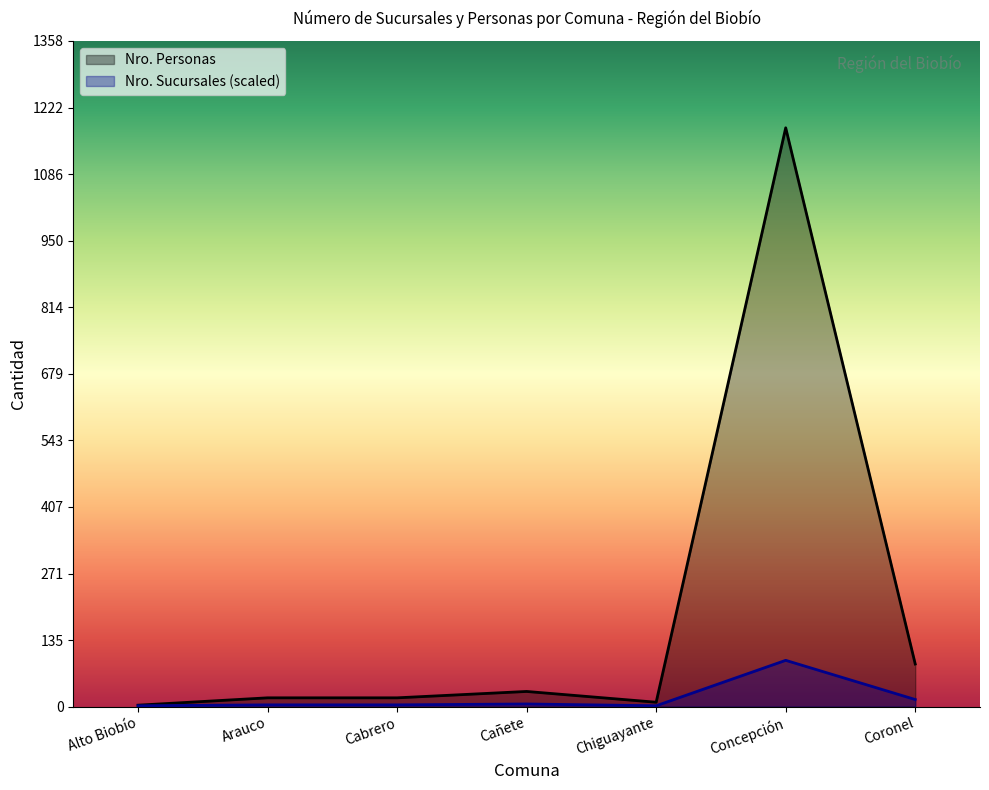

List the series in order of their overall mean, lowest first.

Nro. Sucursales (scaled), Nro. Personas